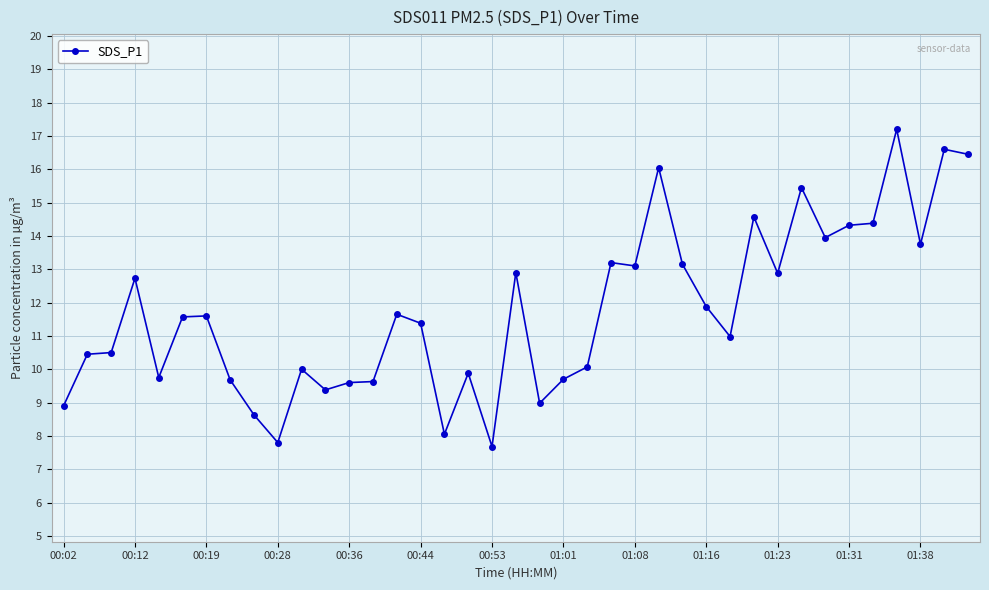

What is the smallest value displayed?

7.7